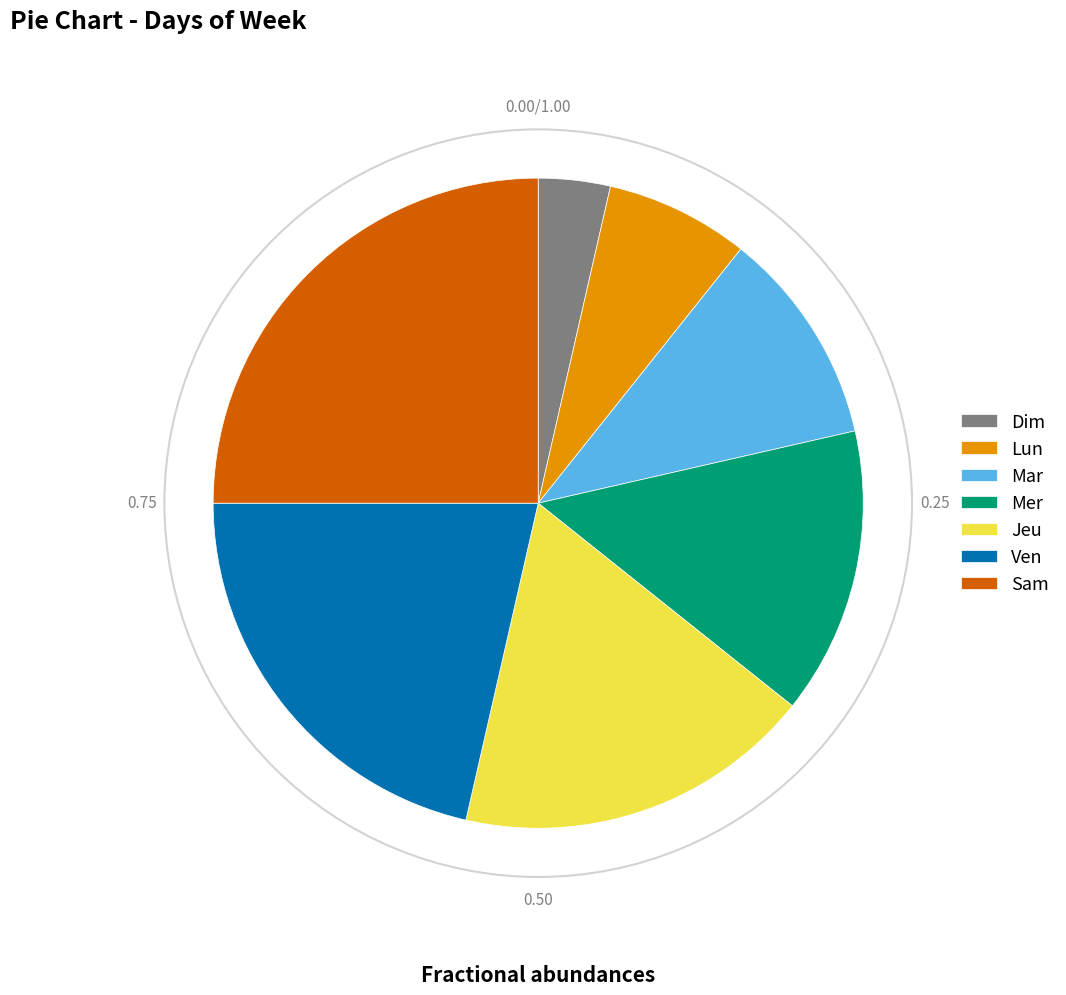

Which has a higher value, Ven or Mar?

Ven